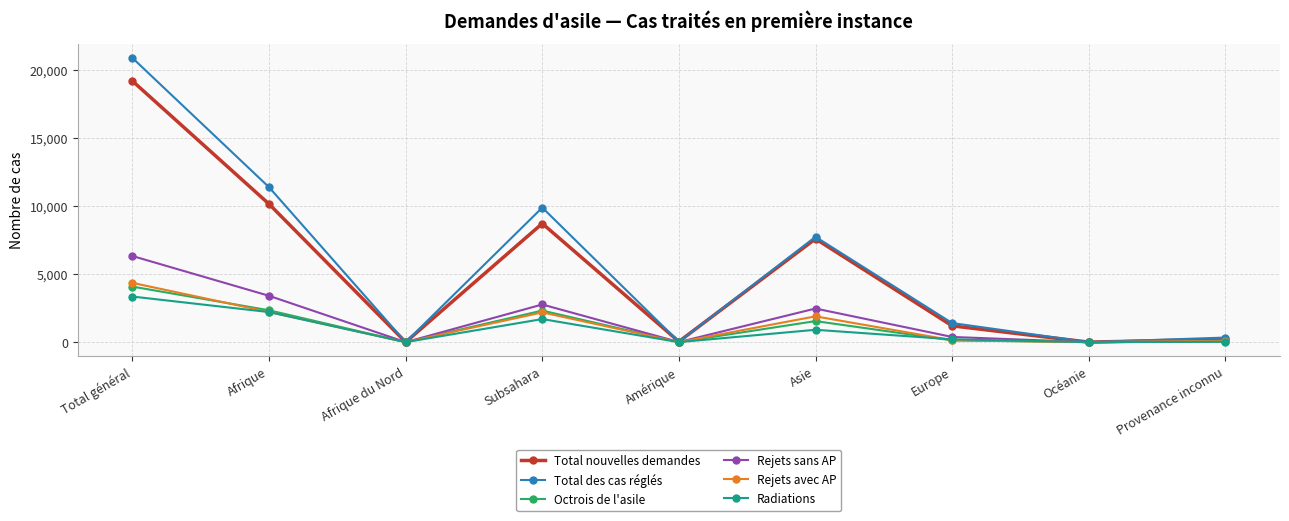

At which category is the sum across all series the highest?

Total général